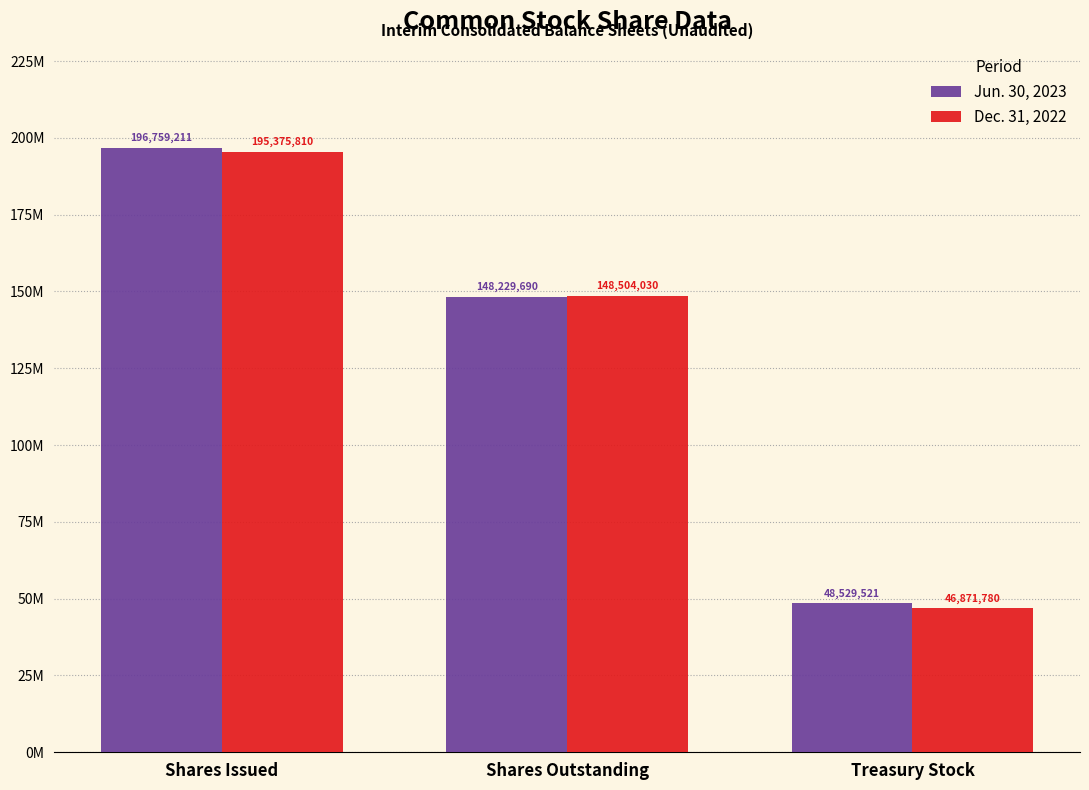

At which label is Jun. 30, 2023 closest to 122644366?

Shares Outstanding